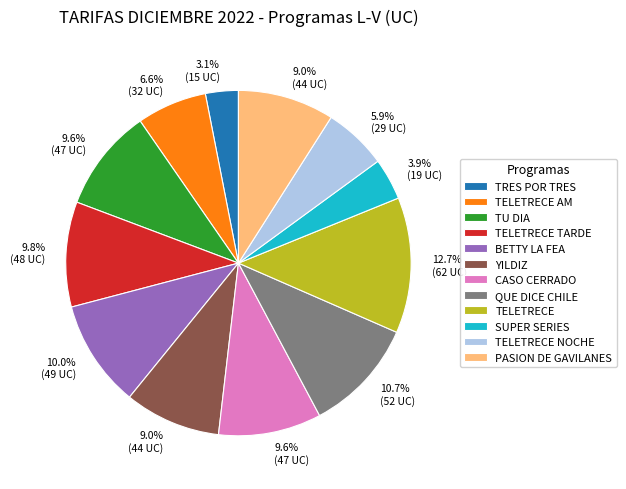

Does TELETRECE NOCHE account for over 50% of the chart?

No